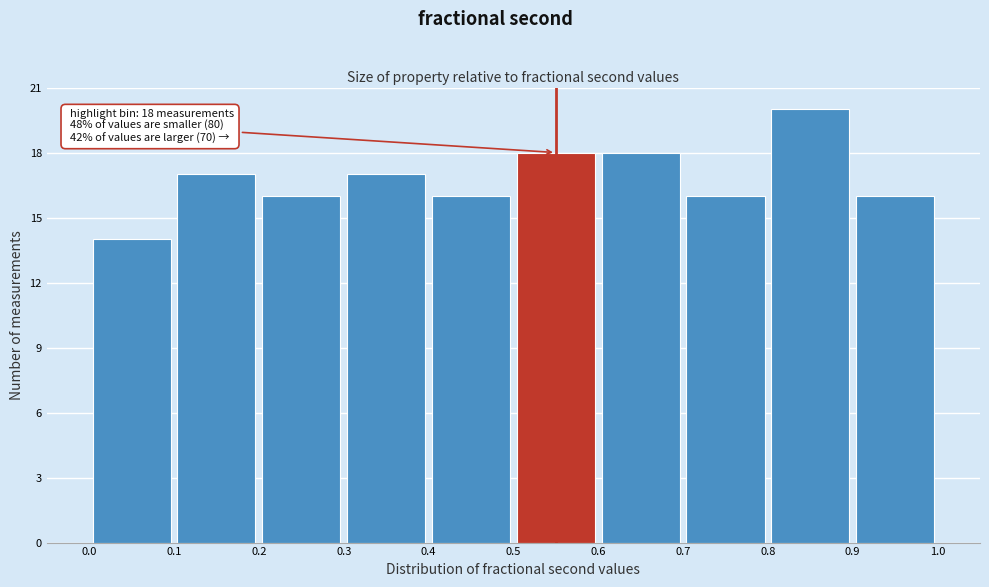

Which range on the x-axis has the tallest bar?

0.8 to 0.9